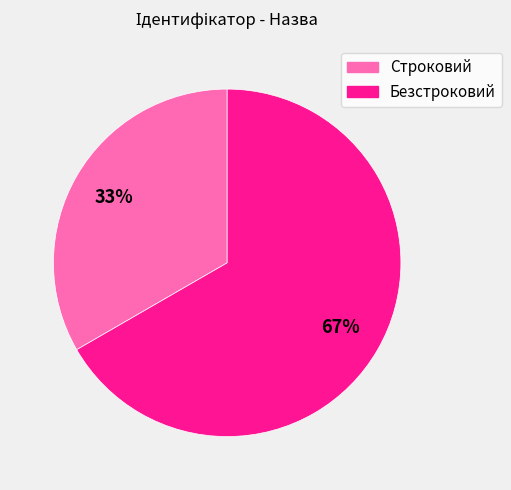

To the nearest percent, what is the combined percentage of Строковий and Безстроковий?

100%